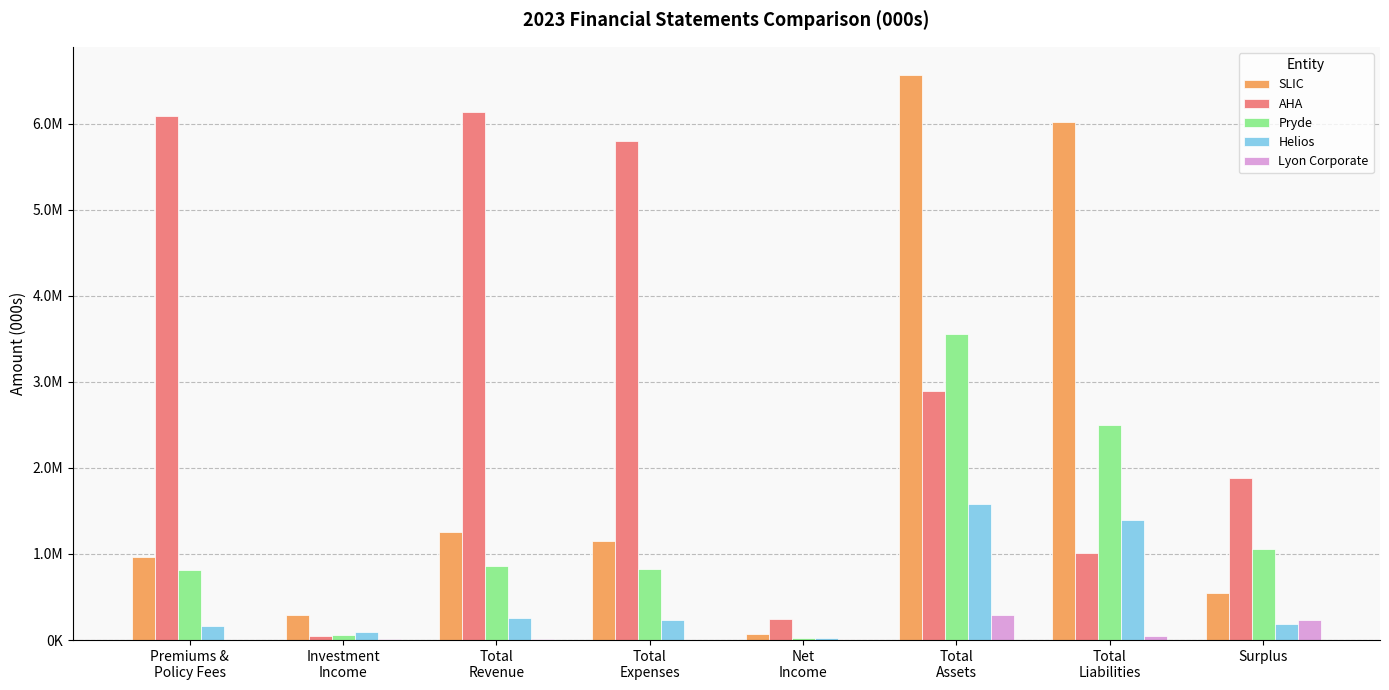

What is the difference between the maximum and minimum values in the Pryde series?

3524783